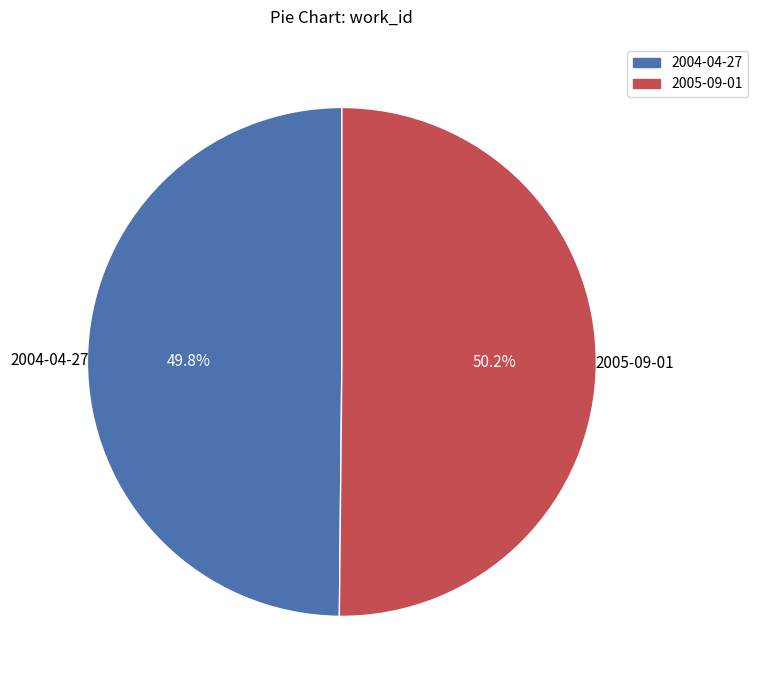

Does any single category account for the majority?

Yes